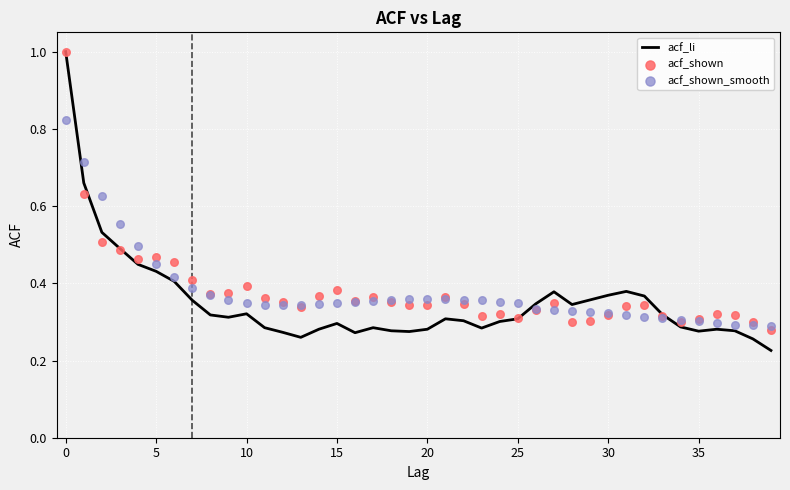

Is the value of acf_li at 19 greater than the value of acf_shown_smooth at 23?

No